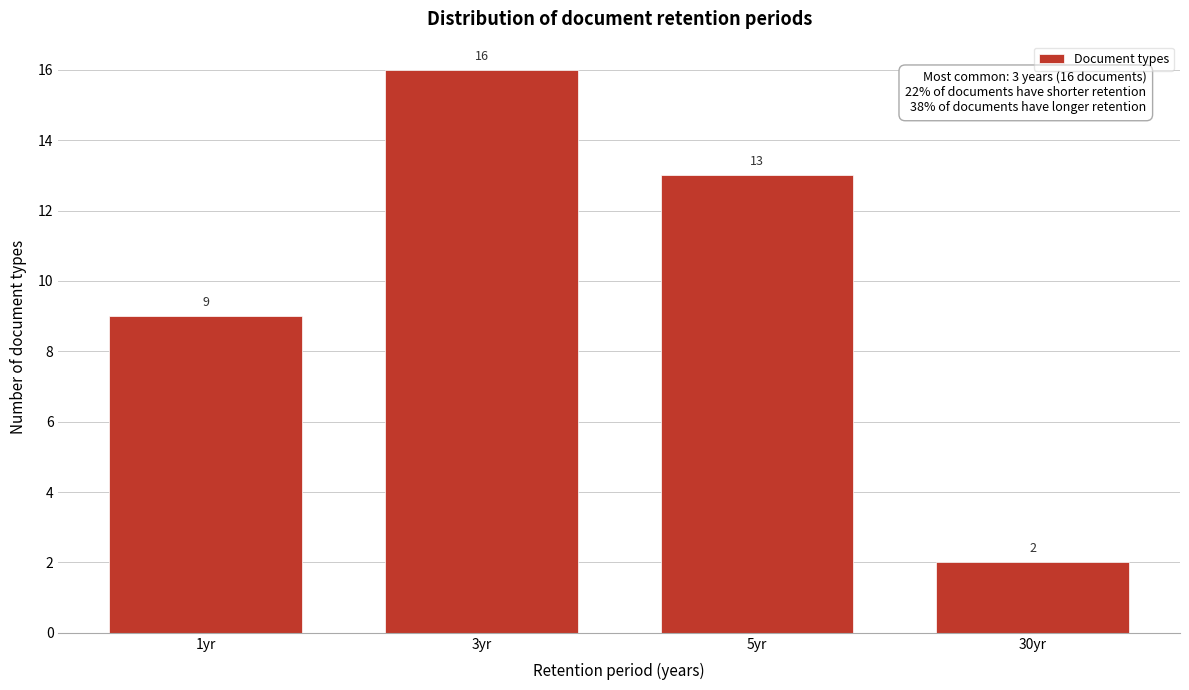

Reading right to left, what are all the values shown in this chart?

2	13	16	9